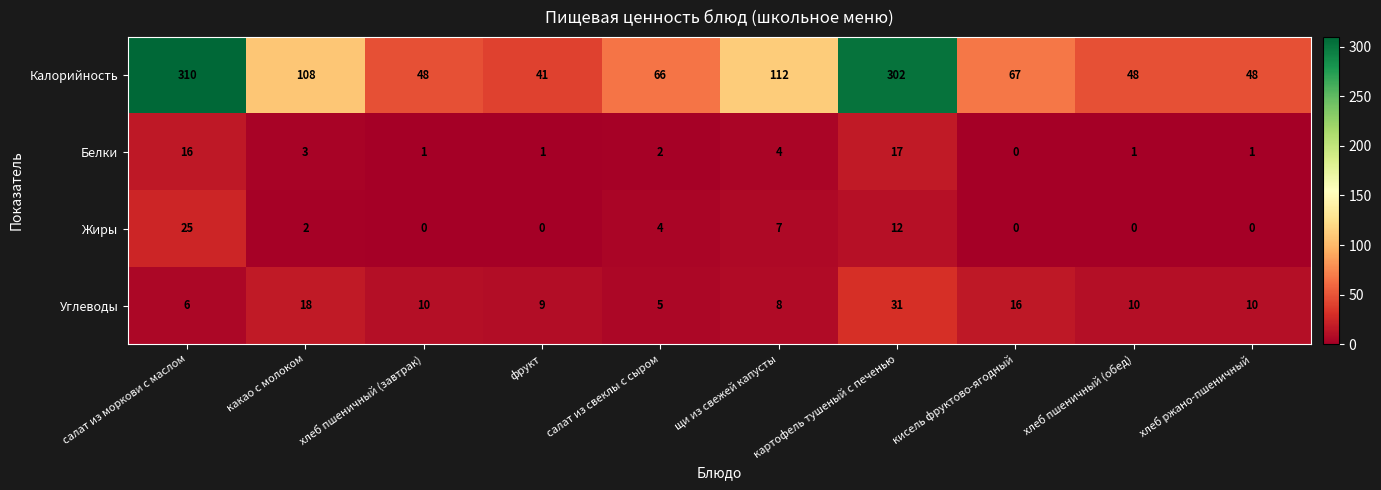

Where is Калорийность nearest to the value 175?

щи из свежей капусты